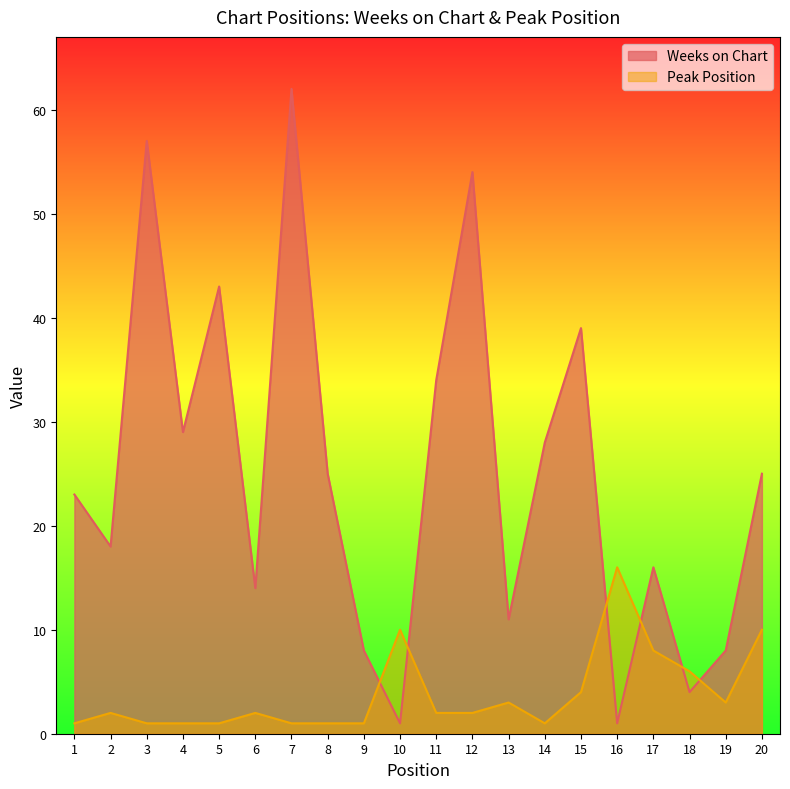

At which label does Peak Position reach its minimum?

1